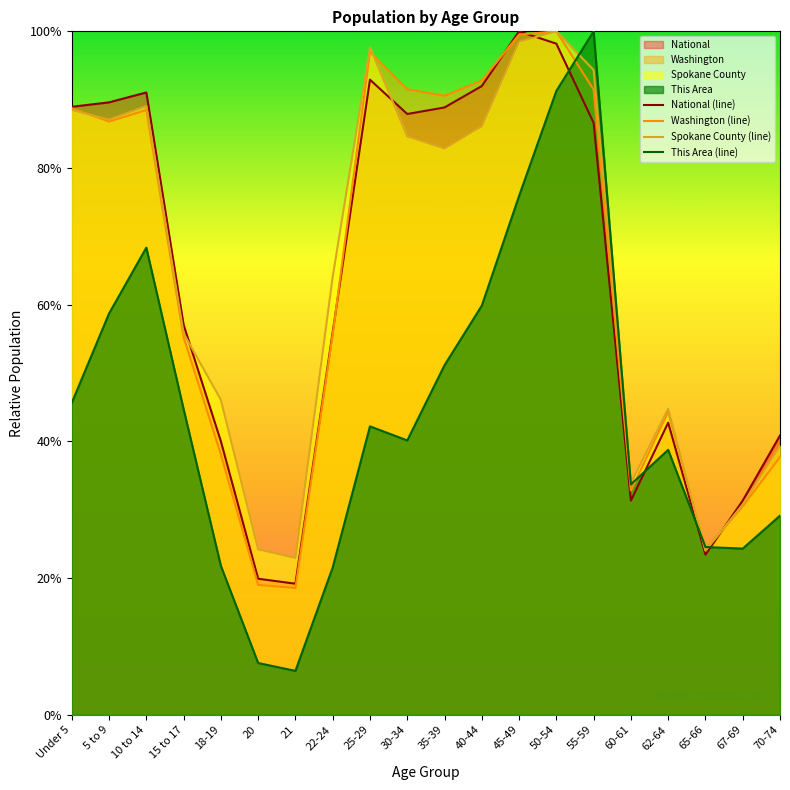

Between which two adjacent categories do Spokane County (line) and National (line) first intersect?

15 to 17 and 18-19